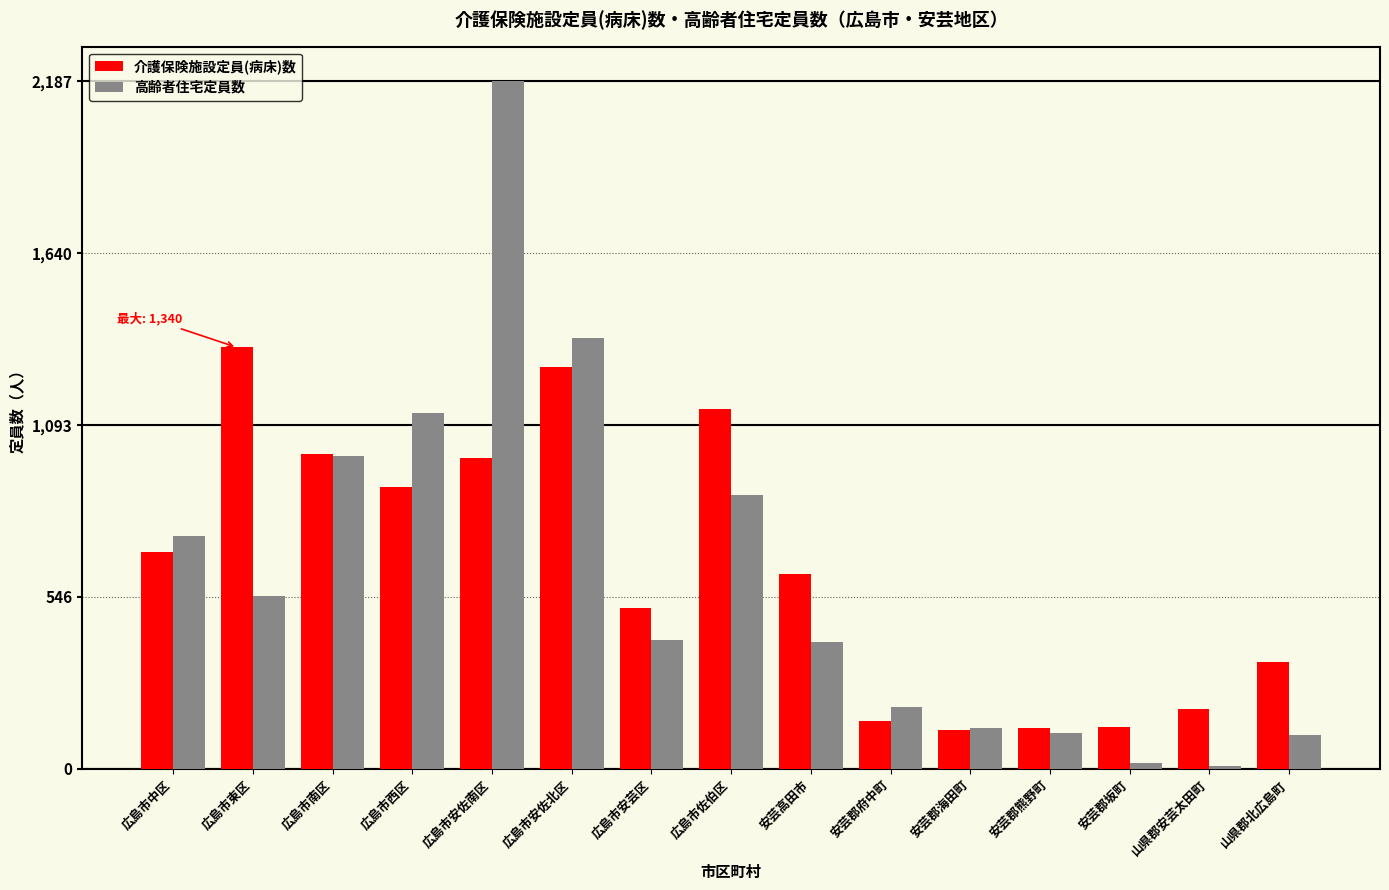

Rank the series by their average value, from highest to lowest.

介護保険施設定員(病床)数, 高齢者住宅定員数